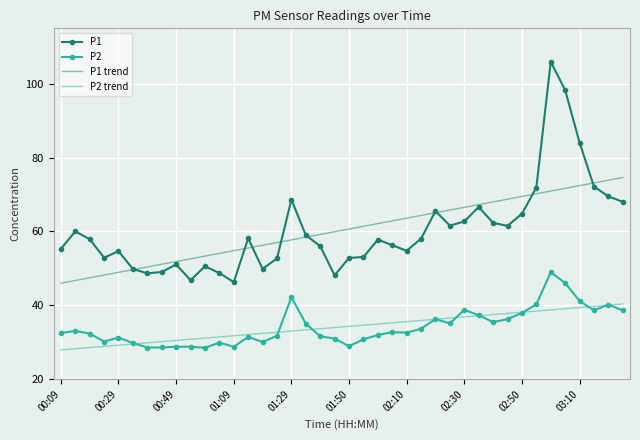

What is the smallest value displayed?

27.9